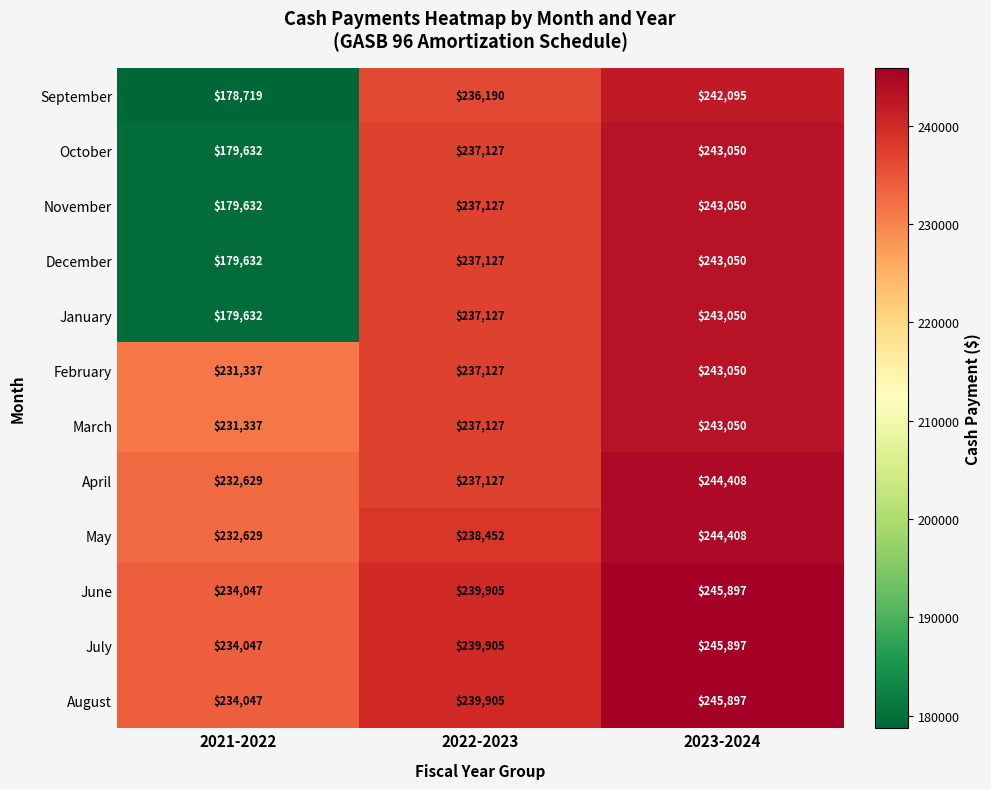

Rank the categories by April value from highest to lowest.

2023-2024, 2022-2023, 2021-2022